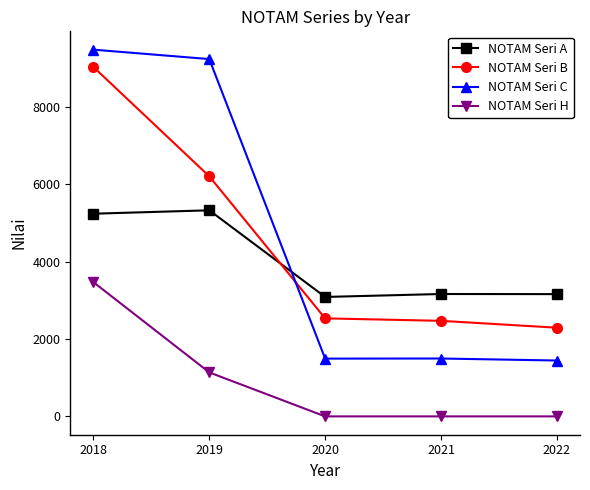

True or false: NOTAM Seri H and NOTAM Seri C cross at least once.

False